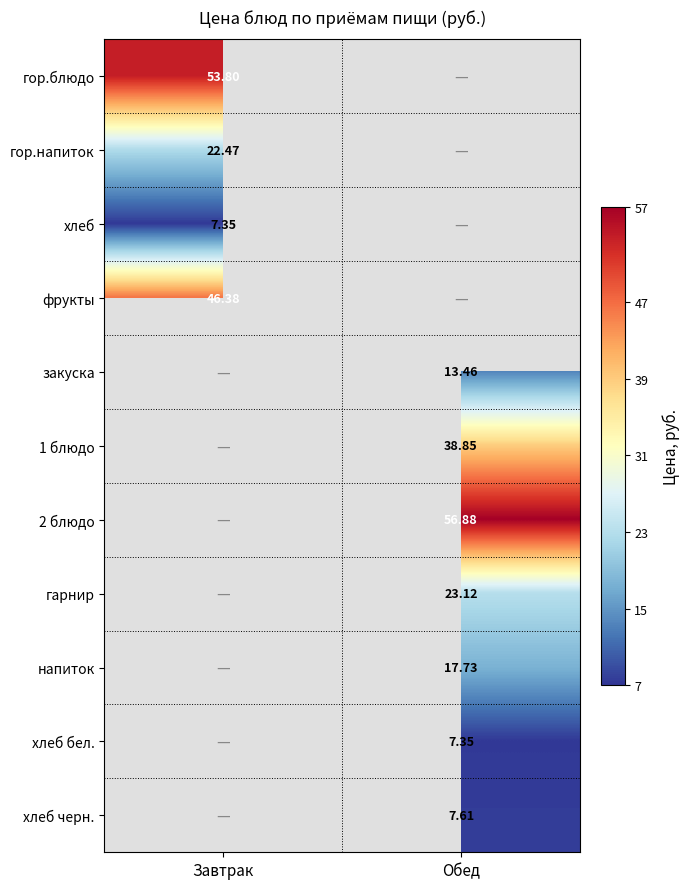

Is the value of хлеб бел. at Обед greater than the value of гор.напиток at Завтрак?

No